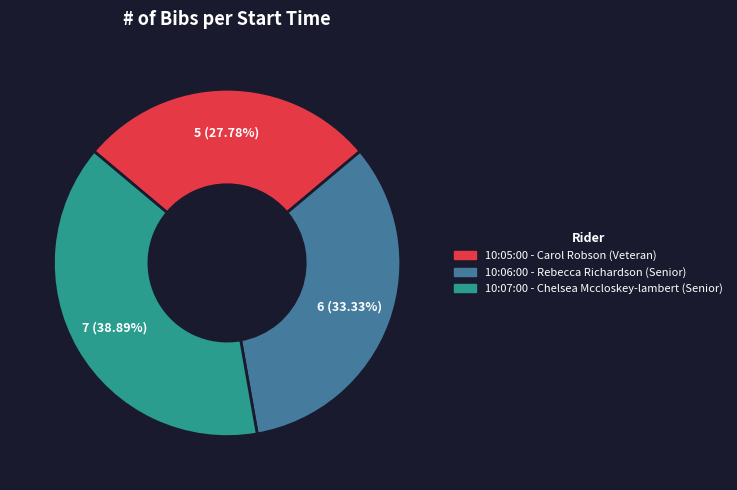

To the nearest percent, what is the combined percentage of 10:05:00 - Carol Robson (Veteran) and 10:07:00 - Chelsea Mccloskey-lambert (Senior)?

67%